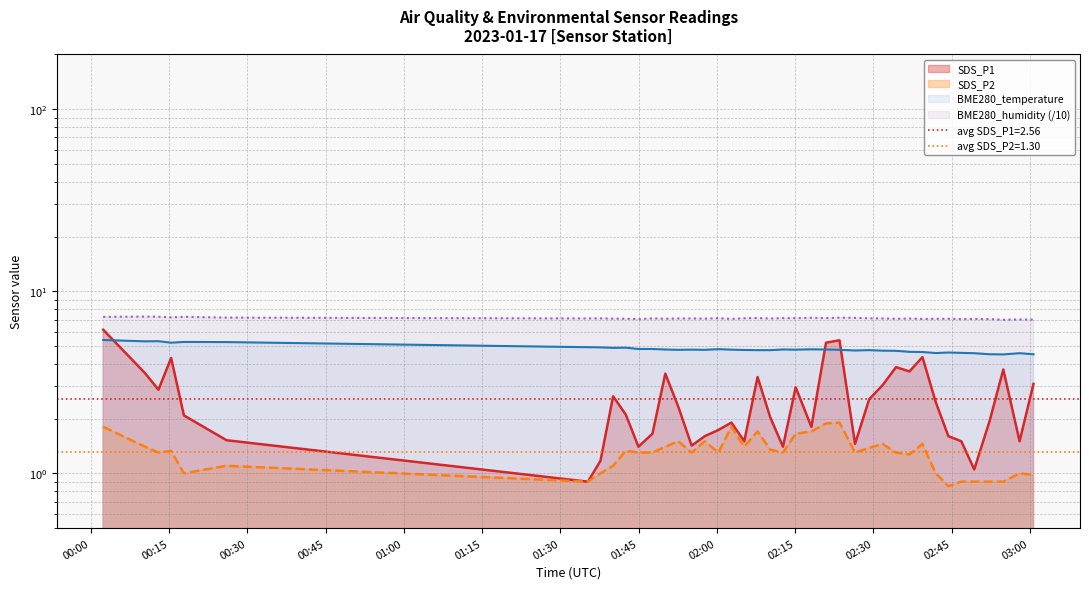

Where does the SDS_P2 series first go above 1?

2023/01/17 00:02:23